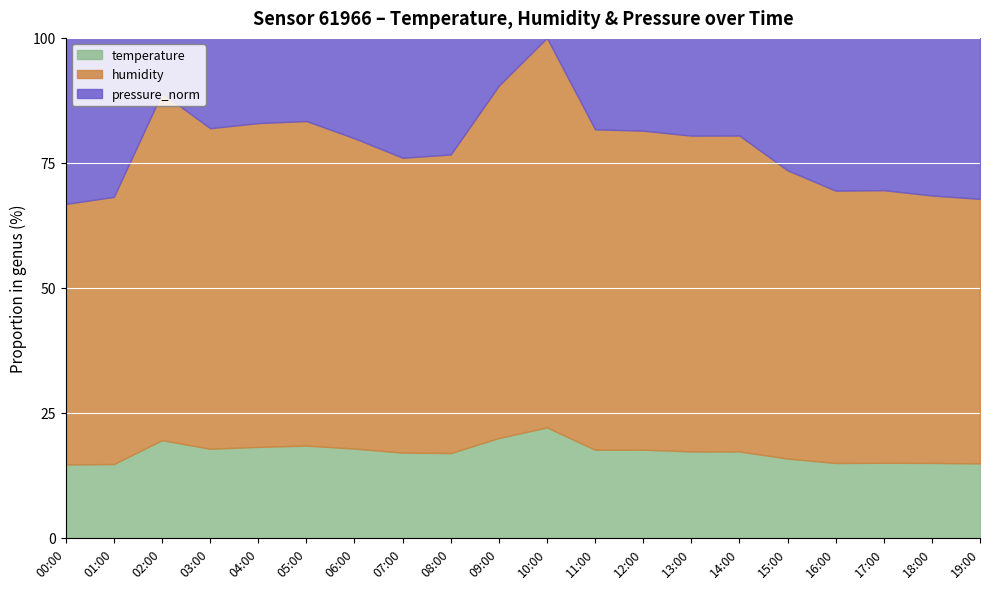

What is the difference between the maximum and second lowest values in the temperature series?

7.3